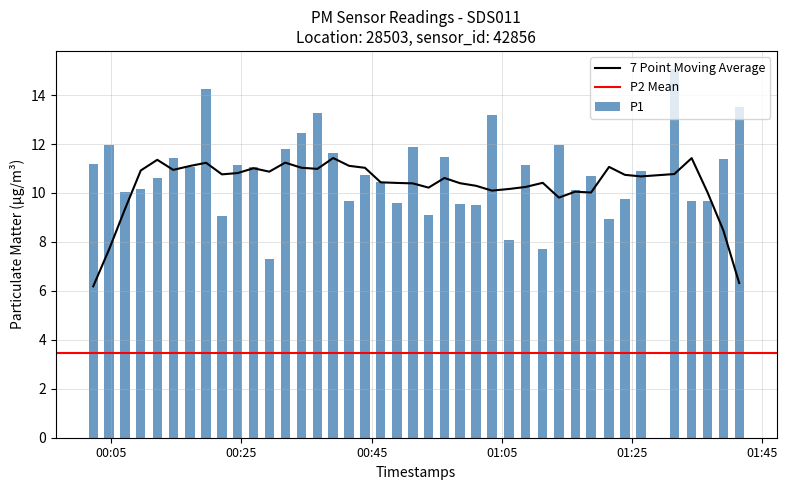

What is the average value?

10.8